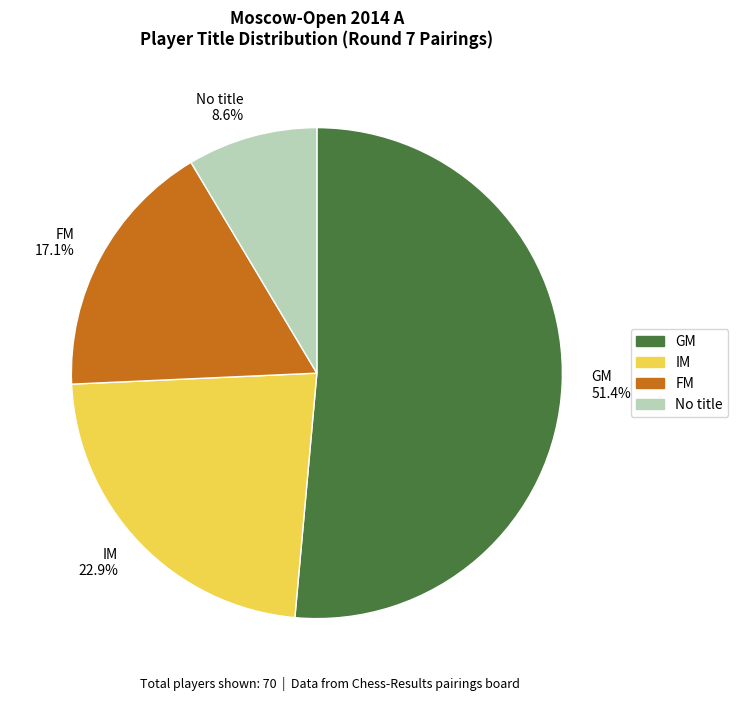

Which category has the biggest portion of the pie?

GM 51.4%